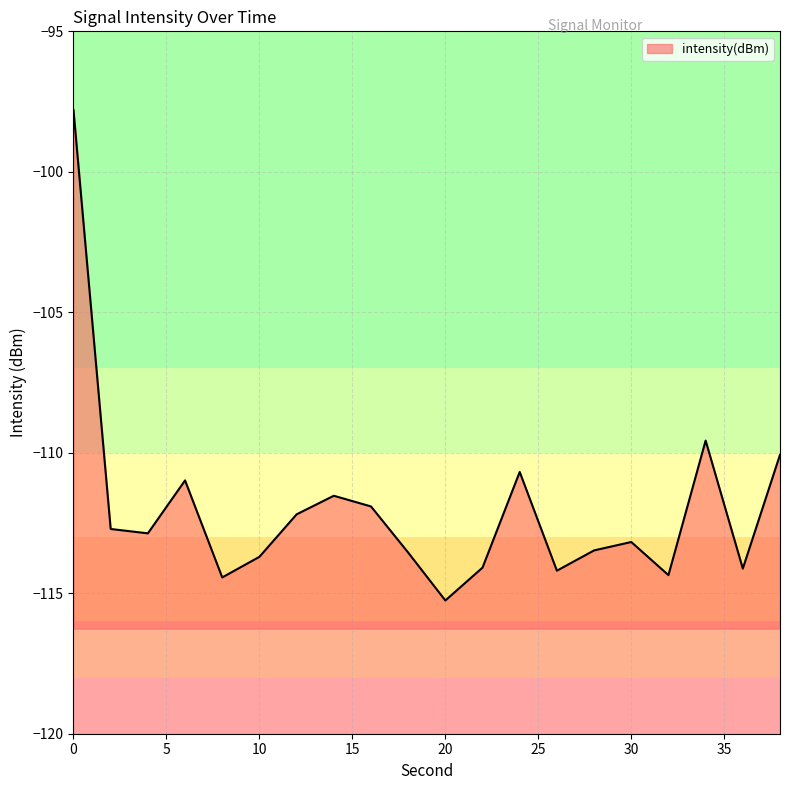

Where is the data nearest to the value -106?

34